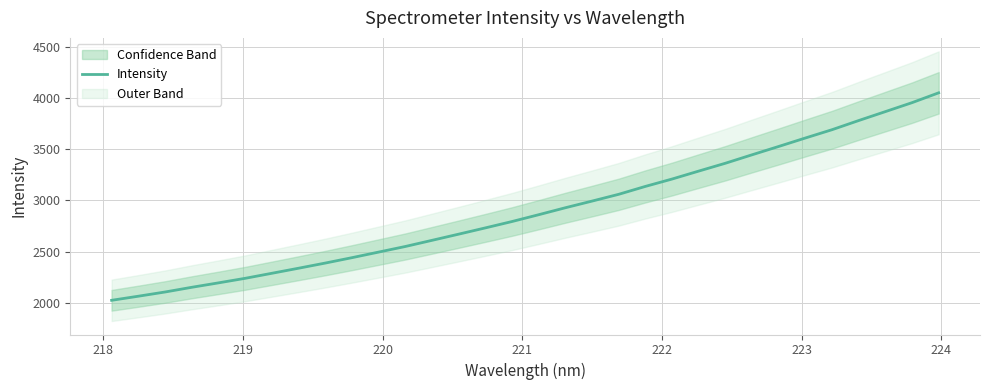

What is the greatest value displayed?

4050.0